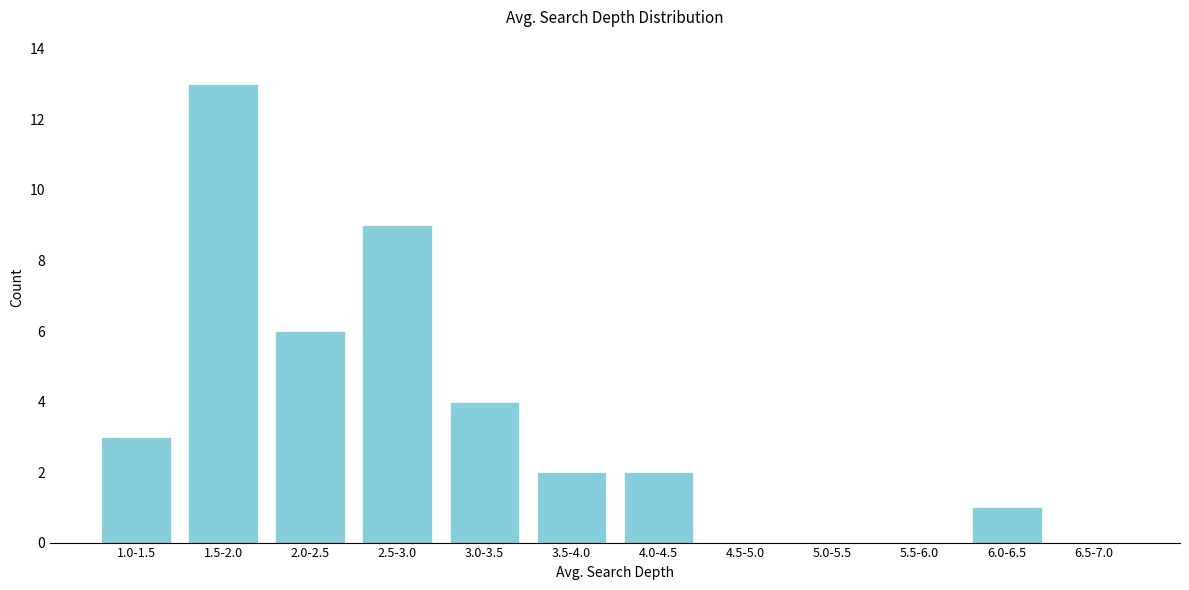

Reading left to right, transcribe all the data shown in this chart.

1.0-1.5=3	1.5-2.0=13	2.0-2.5=6	2.5-3.0=9	3.0-3.5=4	3.5-4.0=2	4.0-4.5=2	4.5-5.0=0	5.0-5.5=0	5.5-6.0=0	6.0-6.5=1	6.5-7.0=0